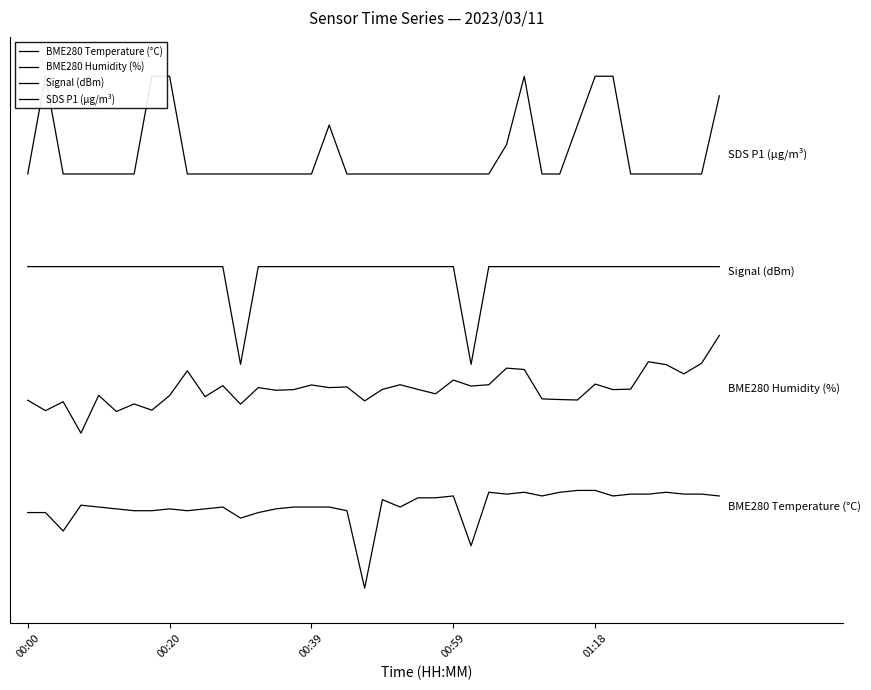

What is the value of the BME280 Temperature (°C) point at the 30th from the left?

0.3